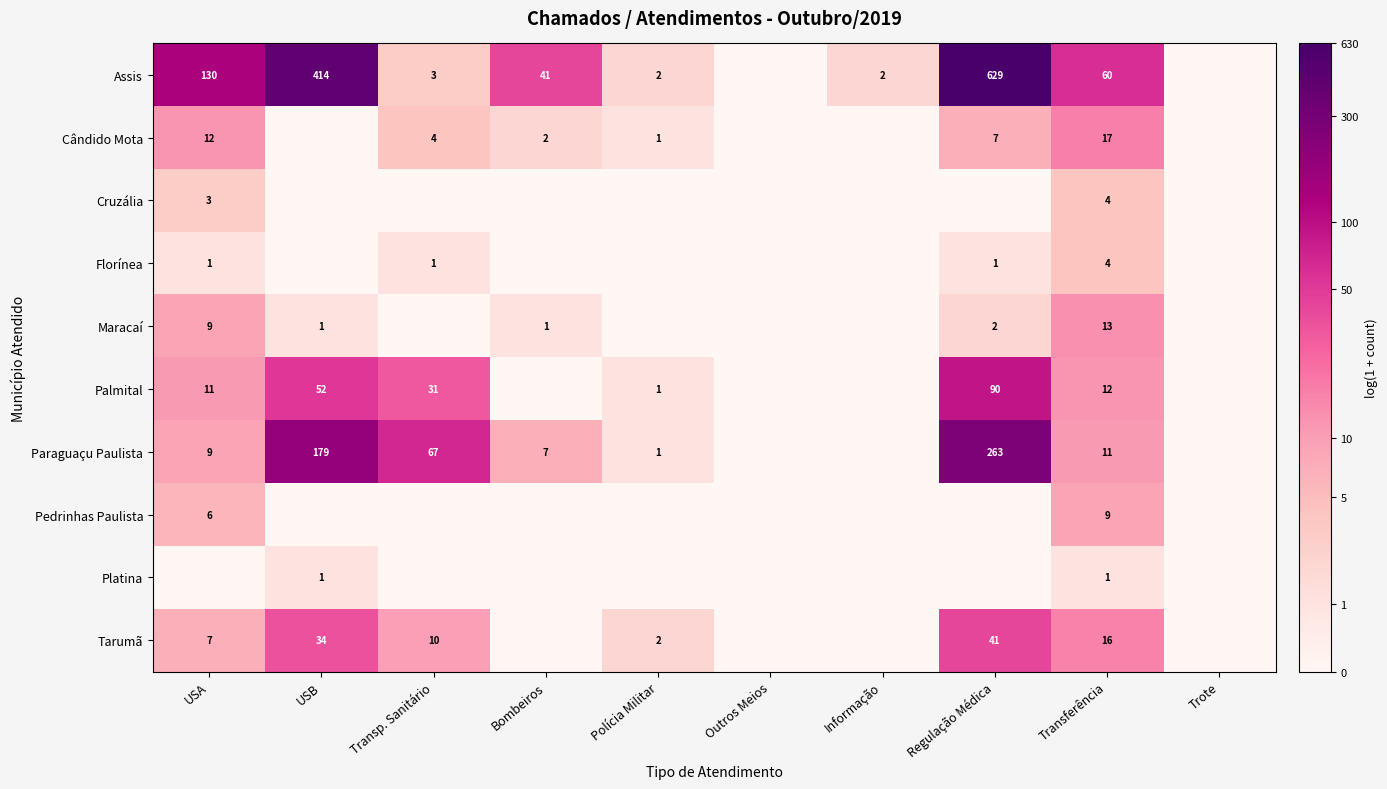

Between USA and Polícia Militar, which is larger?

USA